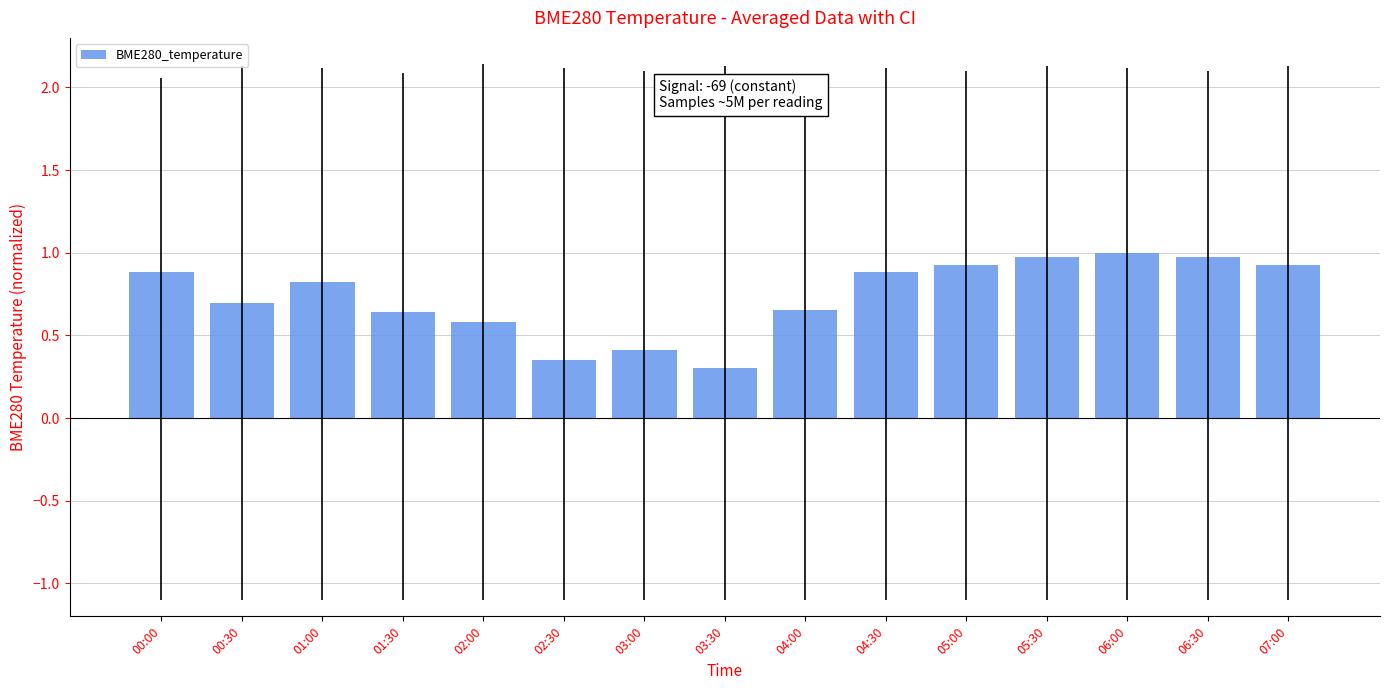

The chart shows a value of 1.0 at 05:30. True or false?

True